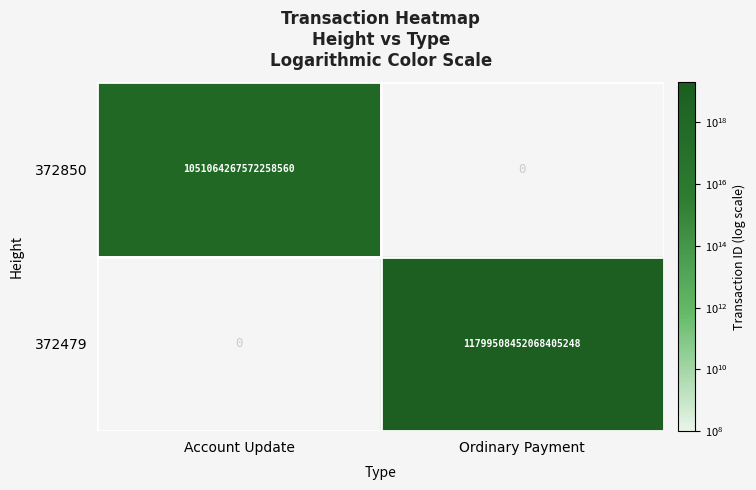

The 372479 series shows 21218864502153572352.0 at Ordinary Payment. True or false?

False